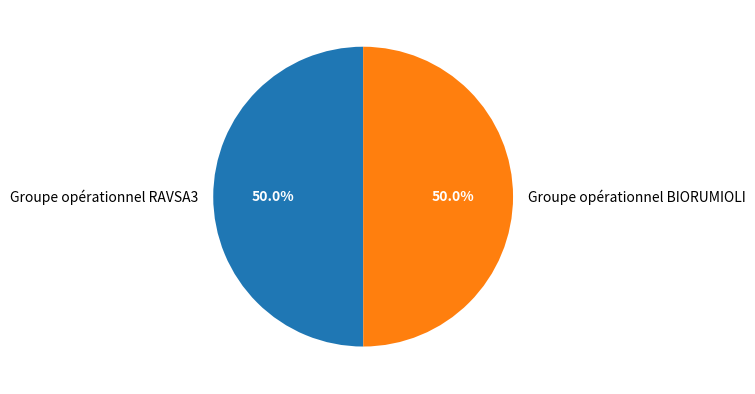

Approximately how many times larger is the value at Groupe opérationnel BIORUMIOLI compared to Groupe opérationnel RAVSA3?

1.0